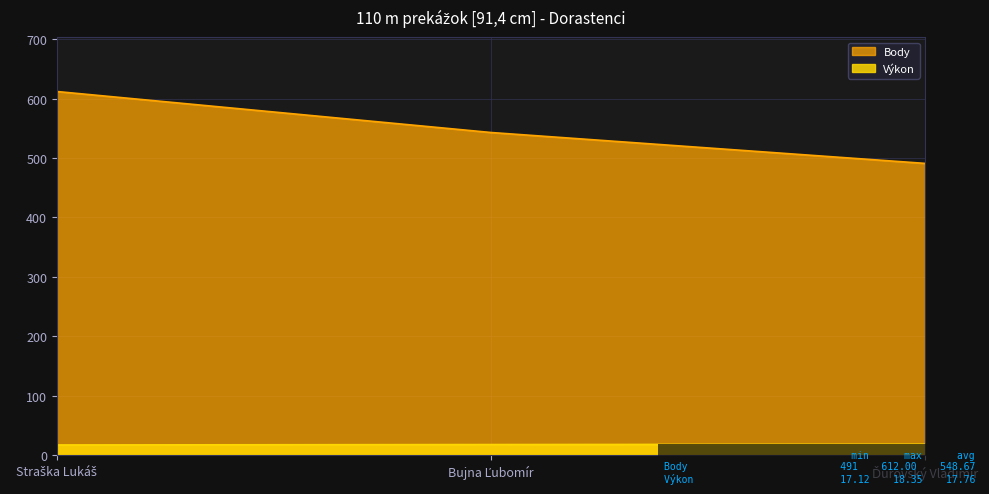

What is the label of the 3rd point from the left?

Ďurovský Vladimír